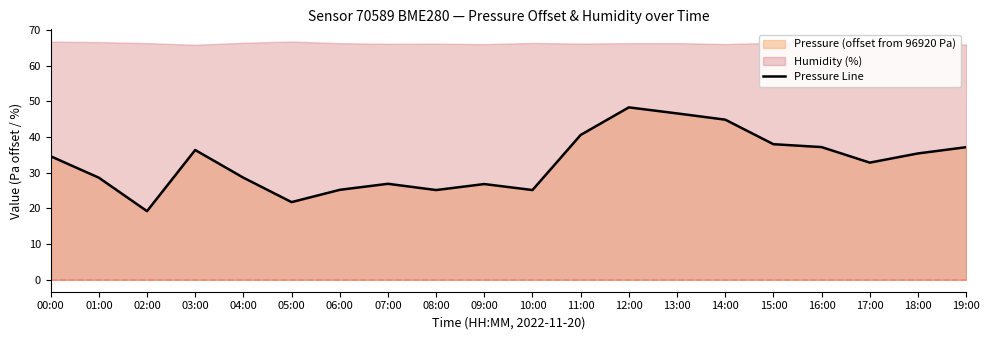

At which category does the data reach its first local peak?

03:00